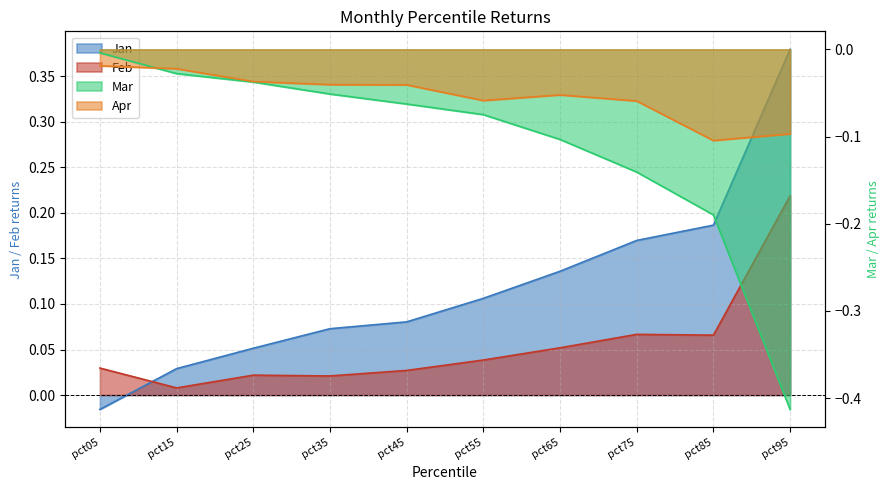

Rank the categories by Feb value from highest to lowest.

pct95, pct75, pct85, pct65, pct55, pct05, pct45, pct25, pct35, pct15